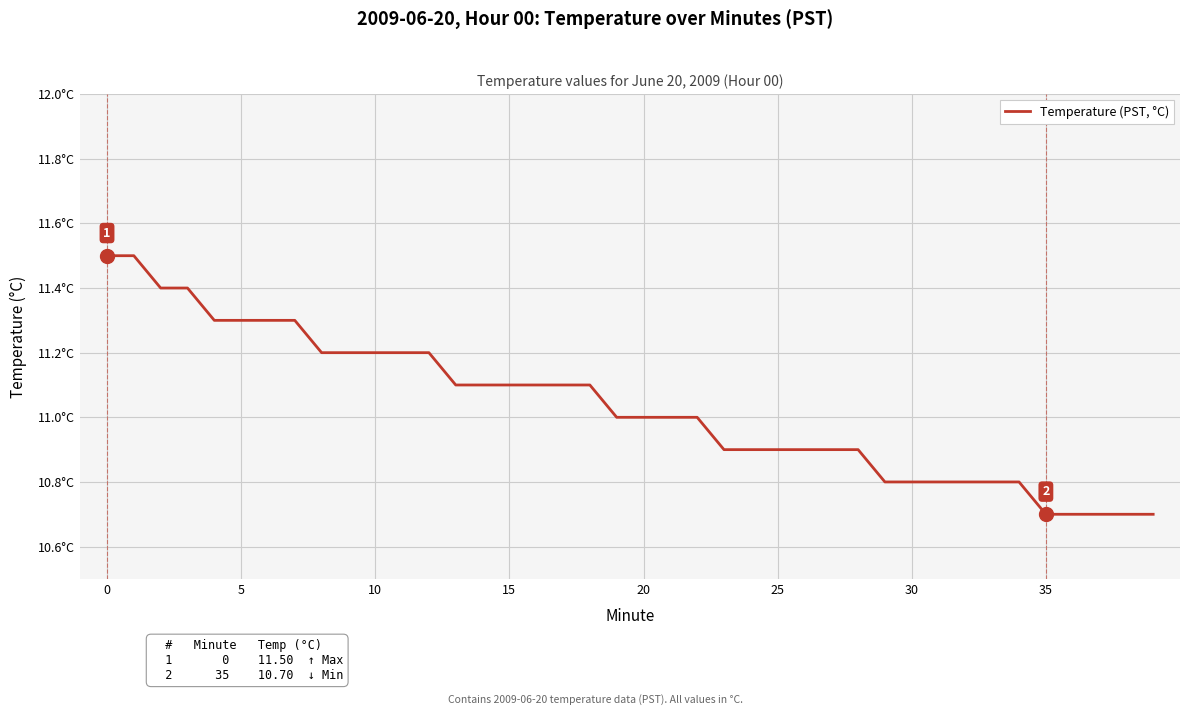

Does the chart have visible grid lines?

Yes